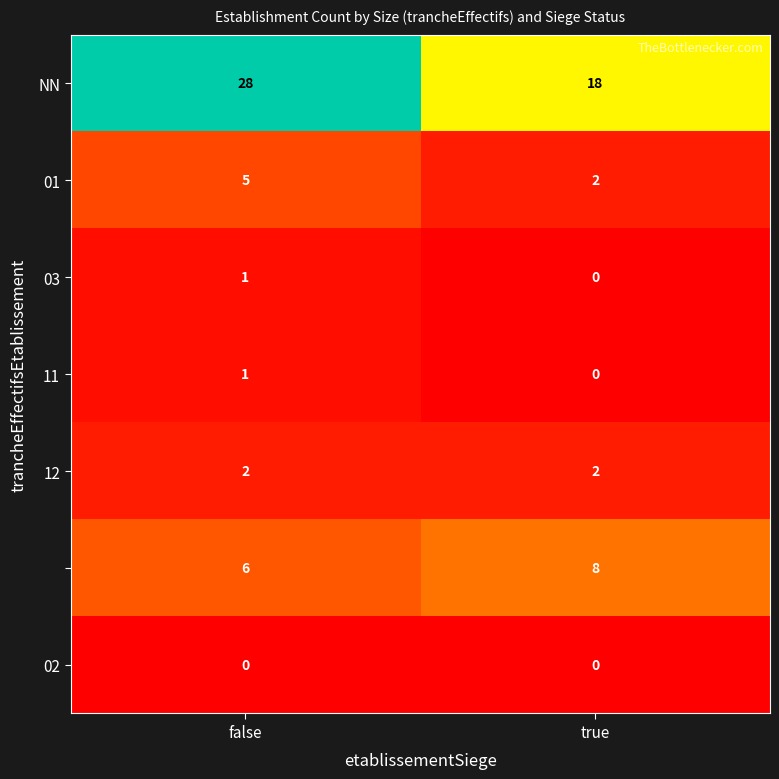

What is the difference between the highest and lowest values at true?

18